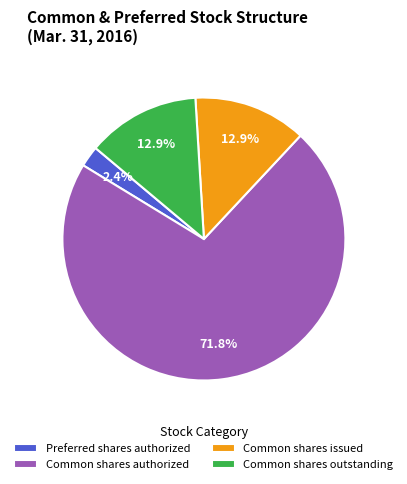

Between Preferred shares authorized and Common shares outstanding, which is larger?

Common shares outstanding